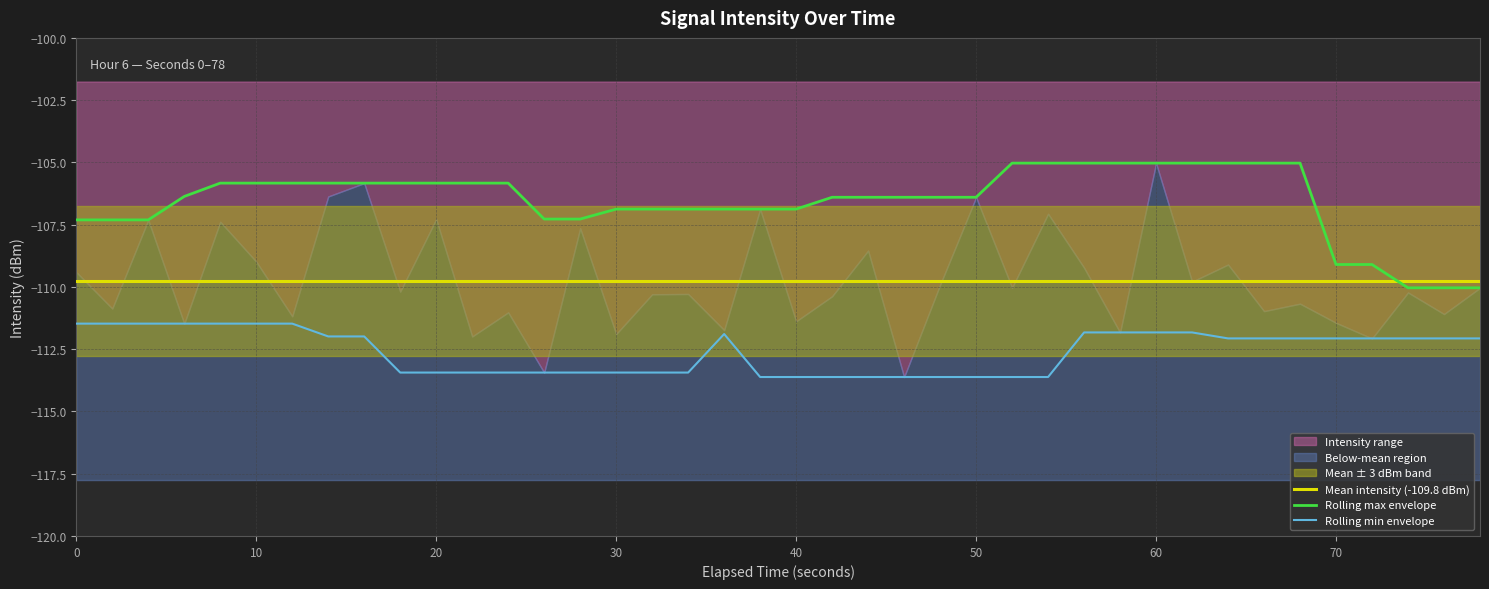

True or false: Rolling min envelope and Mean intensity (-109.8 dBm) cross at least once.

False